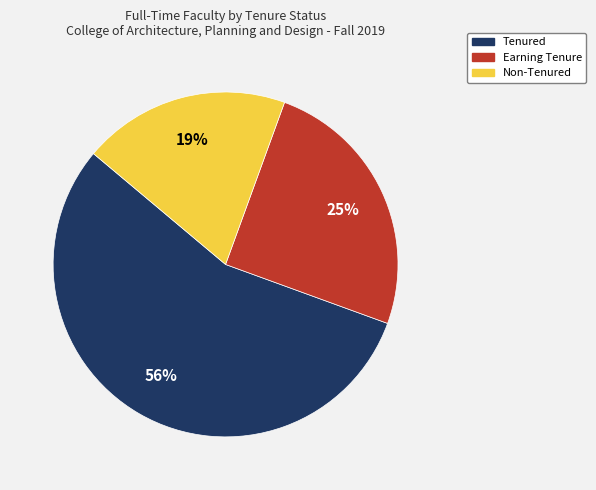

Approximately how many times larger is the value at Tenured compared to Earning Tenure?

2.2